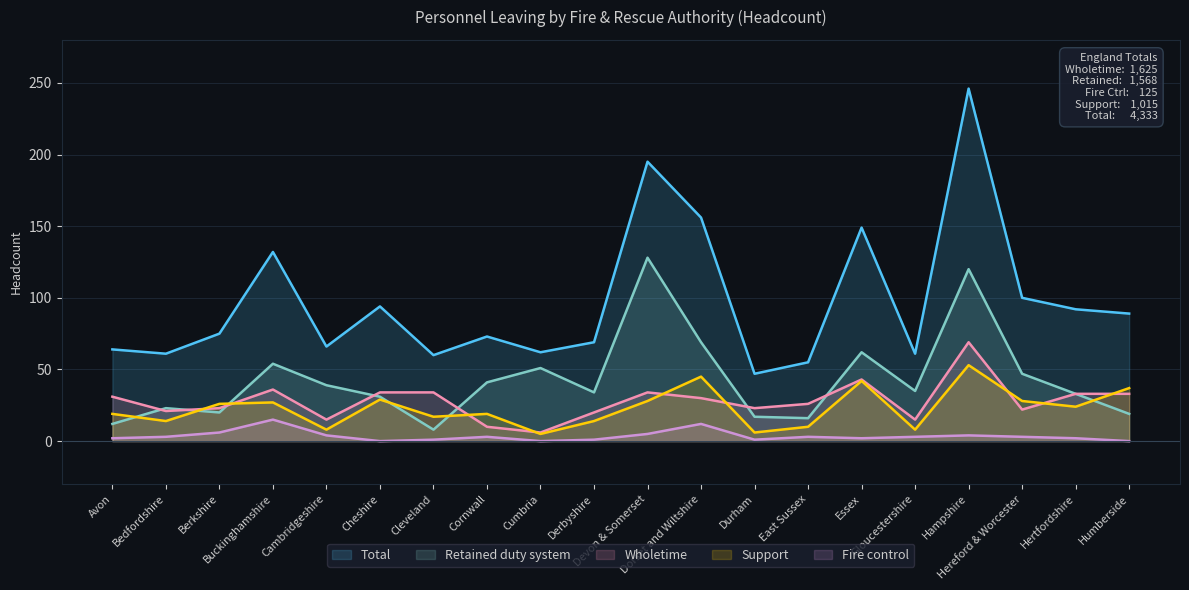

List the labels in order of Support value, largest first.

Hampshire, Dorset and Wiltshire, Essex, Humberside, Cheshire, Devon & Somerset, Hereford & Worcester, Buckinghamshire, Berkshire, Hertfordshire, Avon, Cornwall, Cleveland, Bedfordshire, Derbyshire, East Sussex, Cambridgeshire, Gloucestershire, Durham, Cumbria